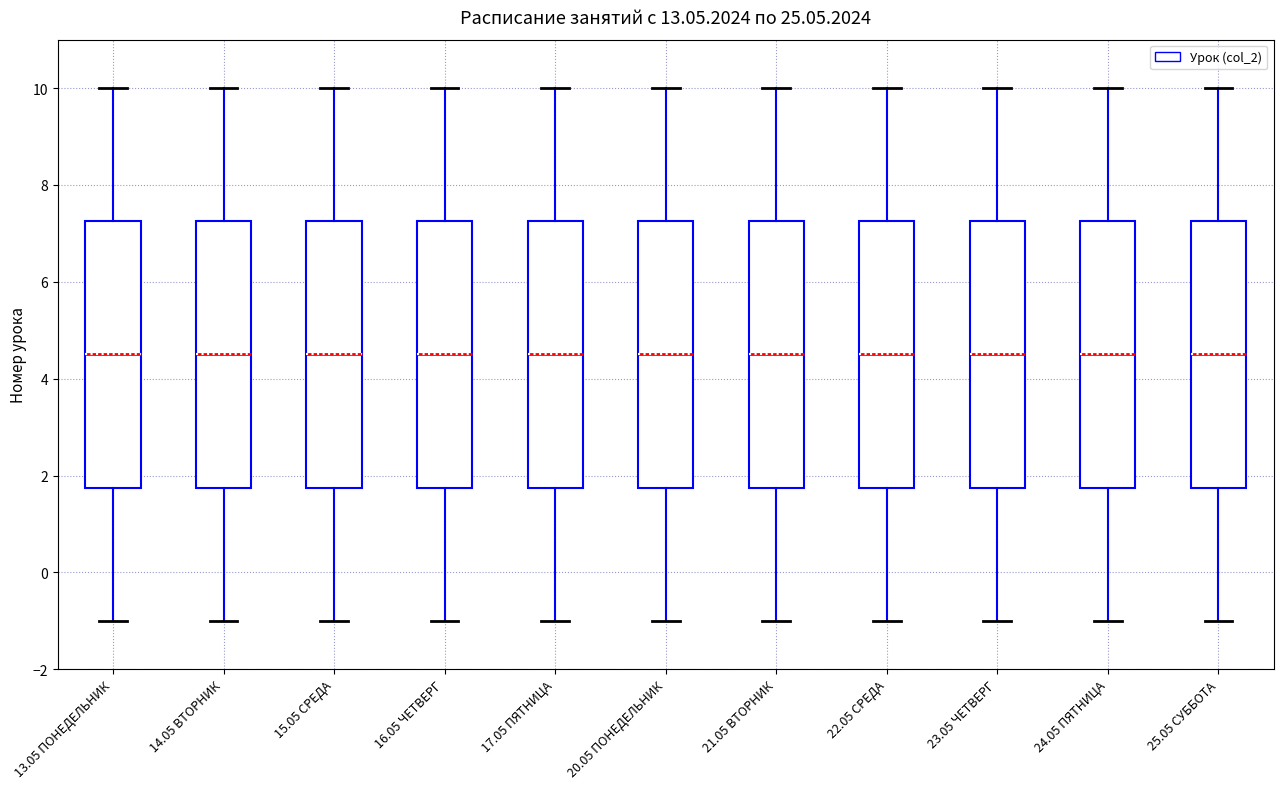

Reading left to right, transcribe this box plot: for each box, give where its median line is, the range the box spans, and where its two whiskers end, as read against the y-axis. The values are not printed on the chart, so give them approximately, as read against the axis.

13.05 ПОНЕДЕЛЬНИК: median 4.6, box 1.8 to 7.2, whiskers -1.0 to 10.0
14.05 ВТОРНИК: median 4.6, box 1.8 to 7.2, whiskers -1.0 to 10.0
15.05 СРЕДА: median 4.6, box 1.8 to 7.2, whiskers -1.0 to 10.0
16.05 ЧЕТВЕРГ: median 4.6, box 1.8 to 7.2, whiskers -1.0 to 10.0
17.05 ПЯТНИЦА: median 4.6, box 1.8 to 7.2, whiskers -1.0 to 10.0
20.05 ПОНЕДЕЛЬНИК: median 4.6, box 1.8 to 7.2, whiskers -1.0 to 10.0
21.05 ВТОРНИК: median 4.6, box 1.8 to 7.2, whiskers -1.0 to 10.0
22.05 СРЕДА: median 4.6, box 1.8 to 7.2, whiskers -1.0 to 10.0
23.05 ЧЕТВЕРГ: median 4.6, box 1.8 to 7.2, whiskers -1.0 to 10.0
24.05 ПЯТНИЦА: median 4.6, box 1.8 to 7.2, whiskers -1.0 to 10.0
25.05 СУББОТА: median 4.6, box 1.8 to 7.2, whiskers -1.0 to 10.0